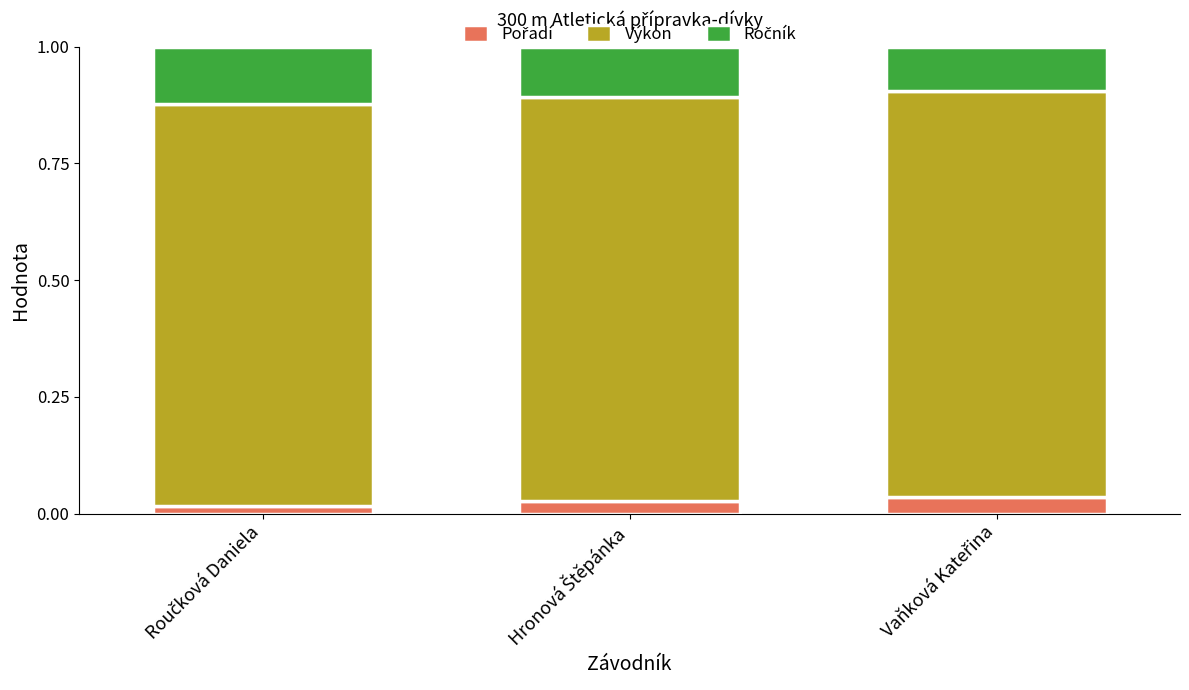

Which series has the largest total across all categories?

Výkon